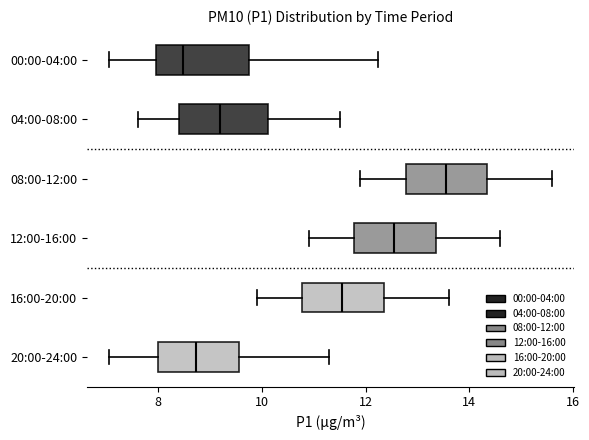

Reading bottom to top, transcribe this box plot: for each box, give where its median line is, the range the box spans, and where its two whiskers end, as read against the x-axis. The values are not printed on the chart, so give them approximately, as read against the axis.

20:00-24:00: median 8.8, box 8.0 to 9.6, whiskers 7.0 to 11.4
16:00-20:00: median 11.6, box 10.8 to 12.4, whiskers 10.0 to 13.6
12:00-16:00: median 12.6, box 11.8 to 13.4, whiskers 11.0 to 14.6
08:00-12:00: median 13.6, box 12.8 to 14.4, whiskers 12.0 to 15.6
04:00-08:00: median 9.2, box 8.4 to 10.2, whiskers 7.6 to 11.6
00:00-04:00: median 8.4, box 8.0 to 9.8, whiskers 7.0 to 12.2